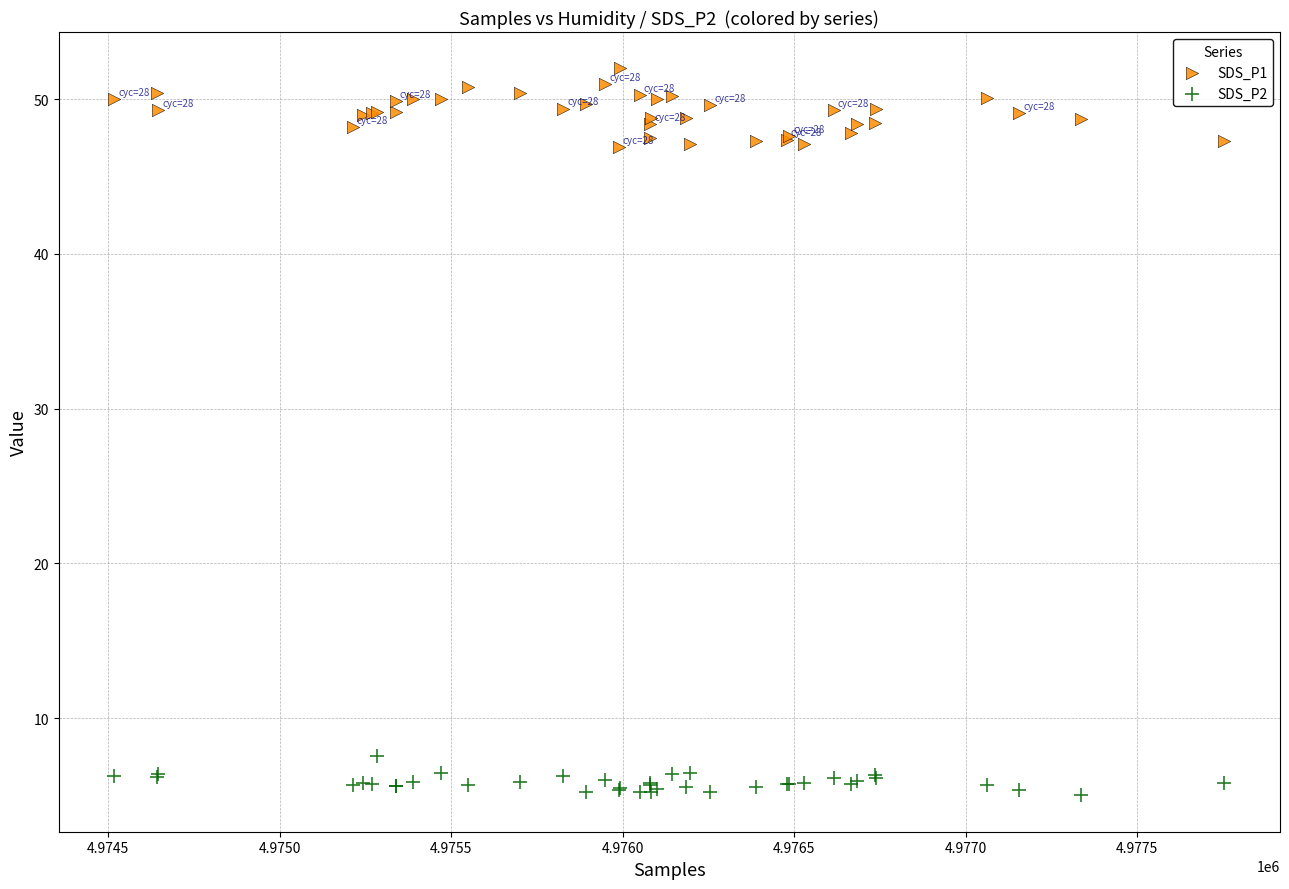

Which series reaches the minimum Y coordinate?

SDS_P2